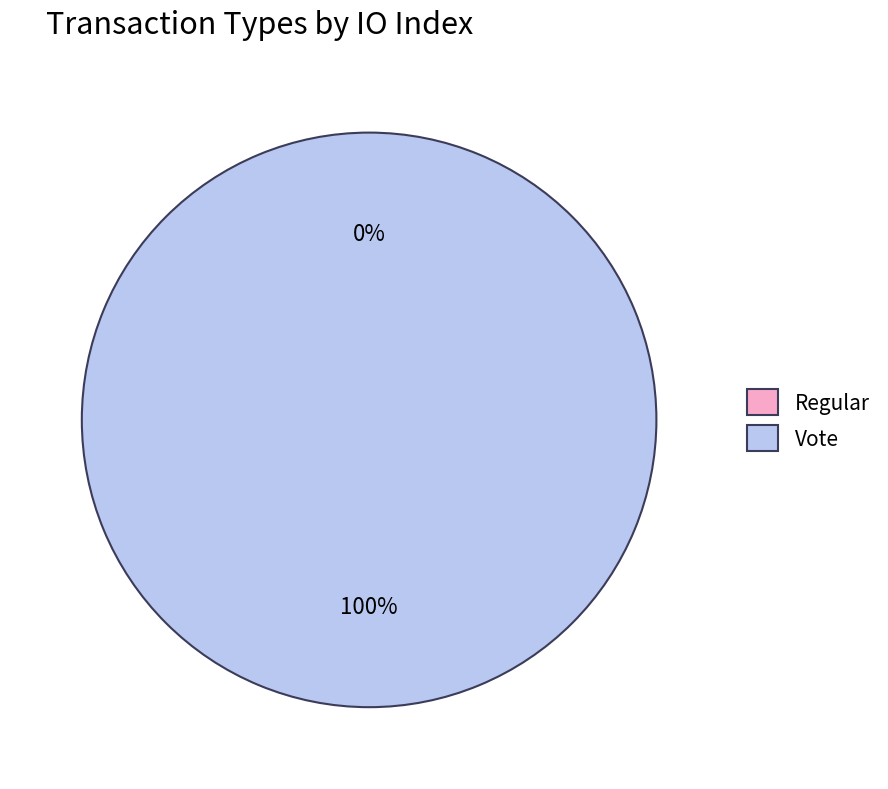

To the nearest percent, what is the difference between the Regular and Vote slice percentages?

100%